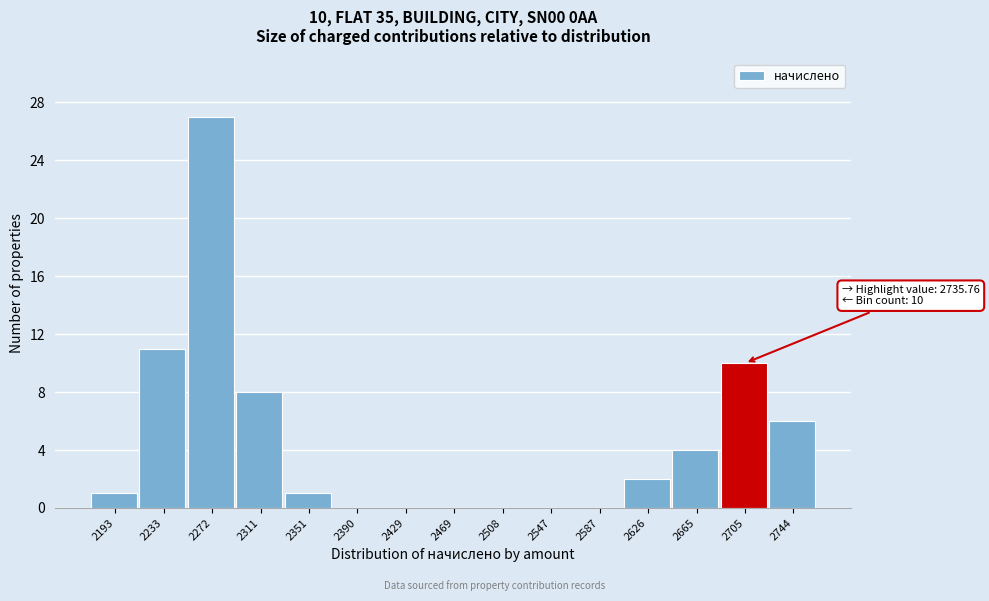

Reading left to right, what are all the values shown in this chart?

2193=1	2233=11	2272=27	2311=8	2351=1	2390=0	2429=0	2469=0	2508=0	2547=0	2587=0	2626=2	2665=4	2705=10	2744=6